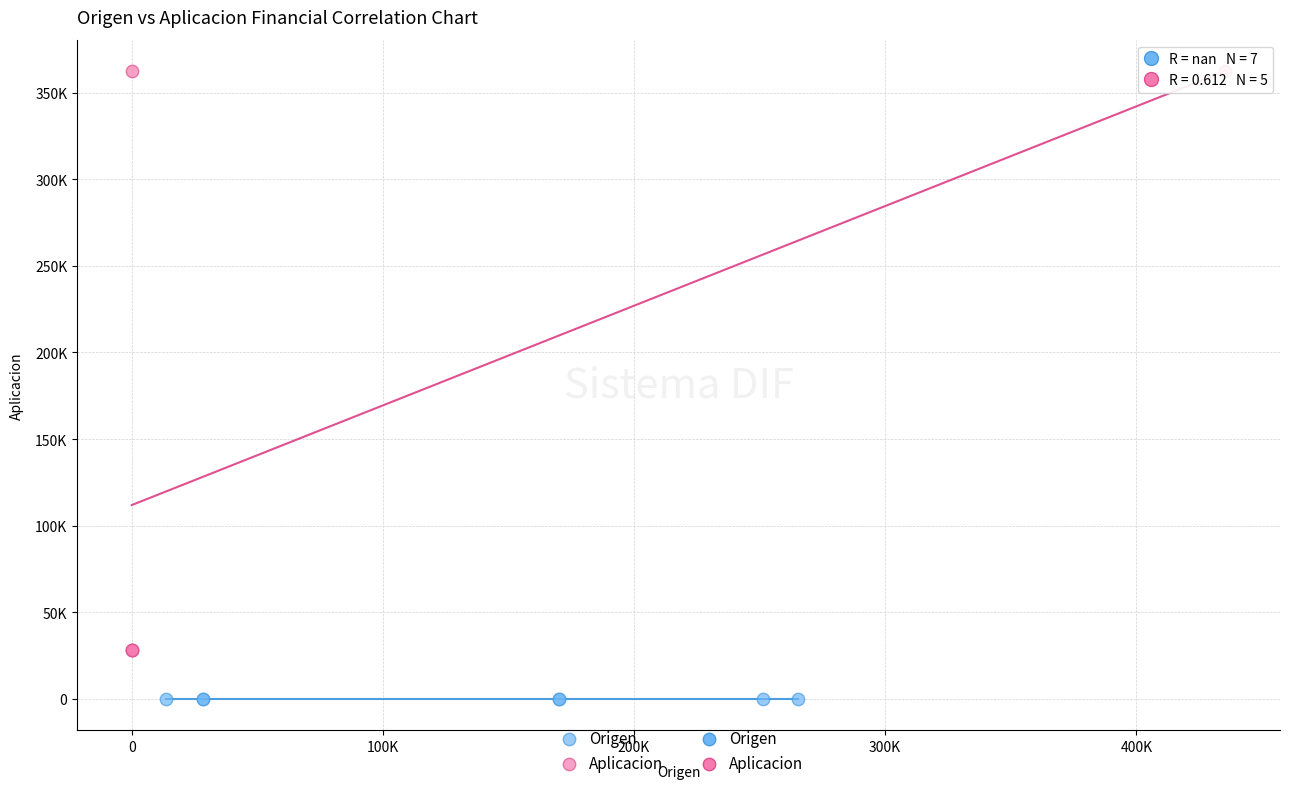

Which series contains the highest Y value?

Aplicacion